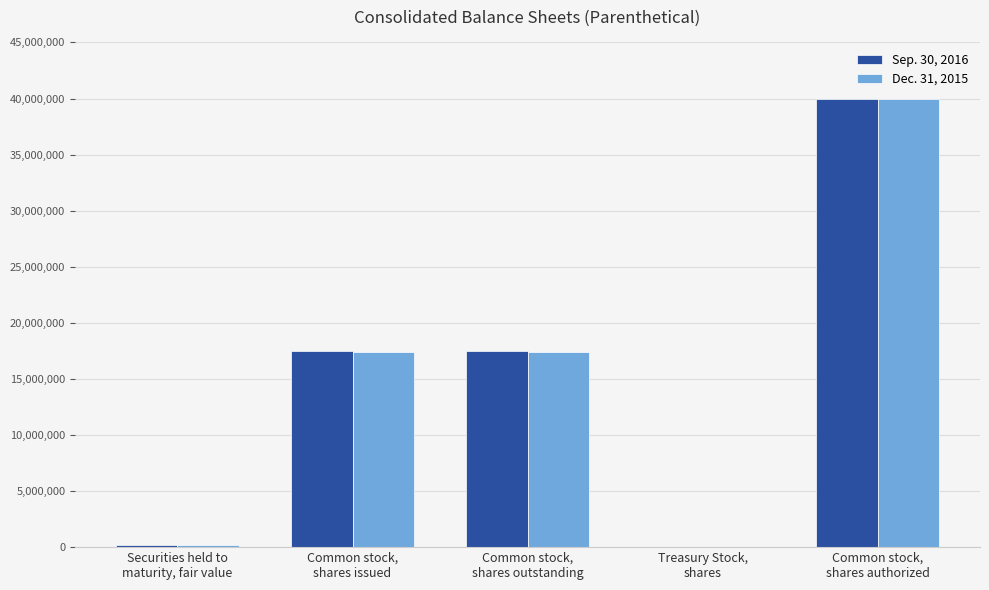

What is the greatest value displayed?

40000000